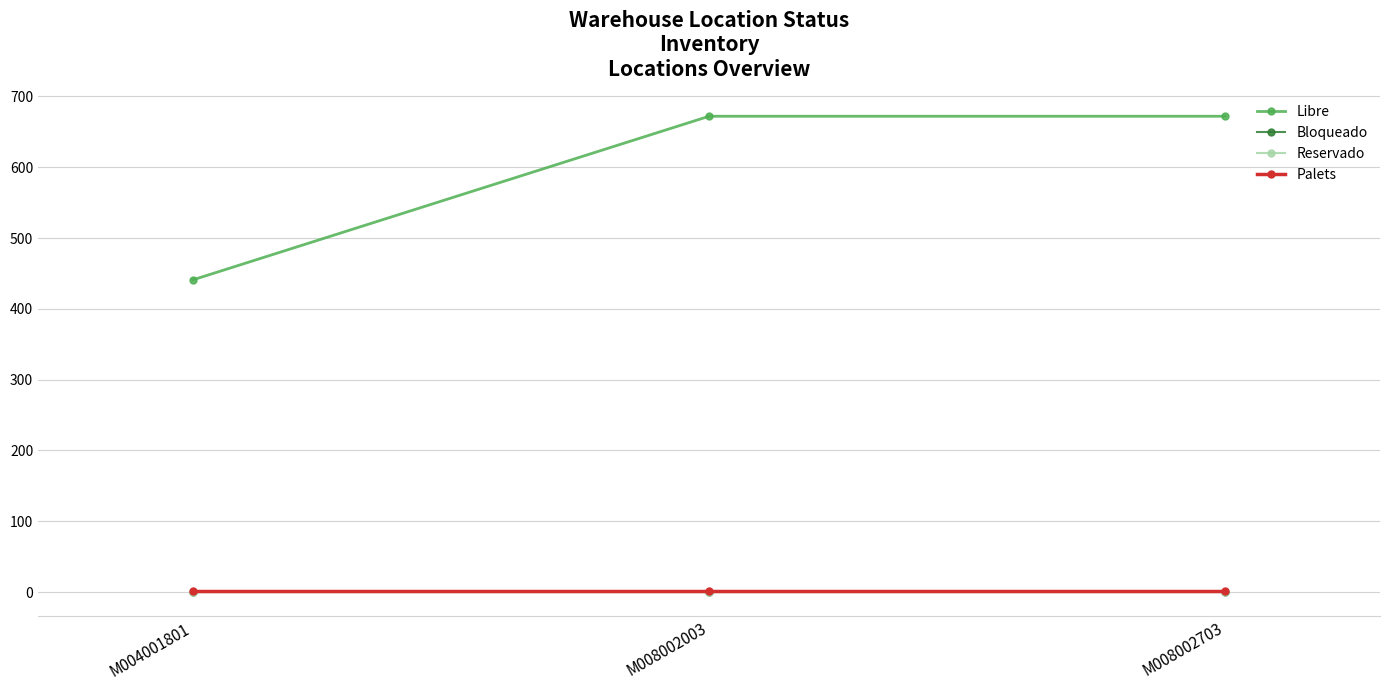

Does the chart have visible grid lines?

Yes